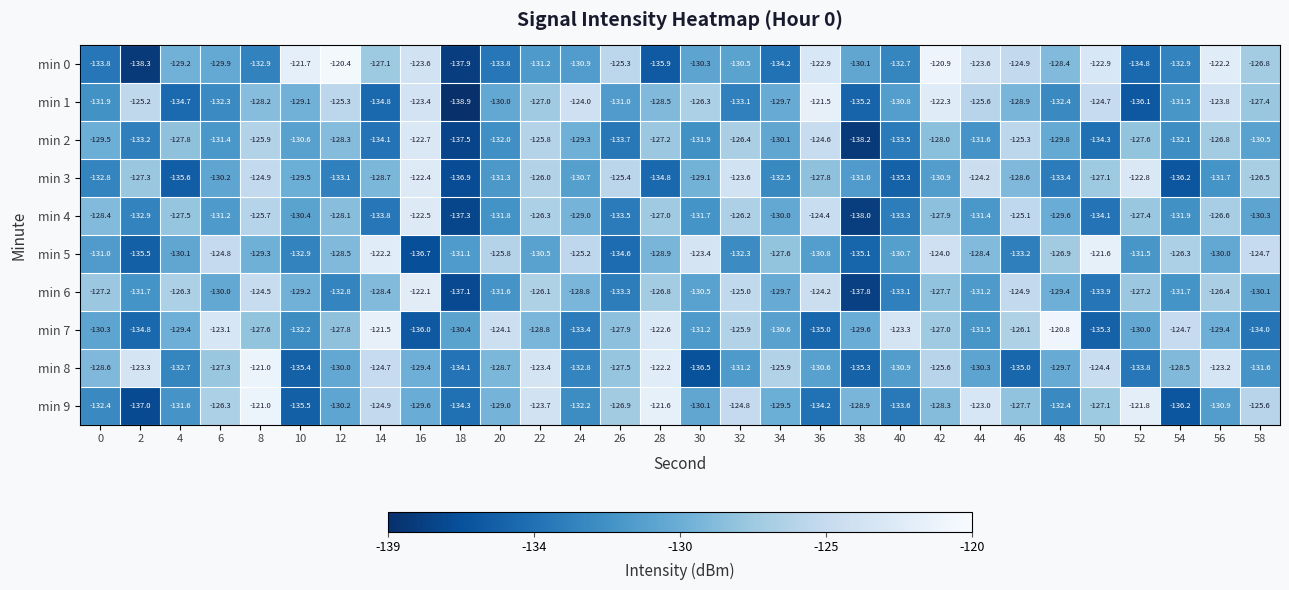

The value of min 3 at 38 is -131.0. True or false?

True